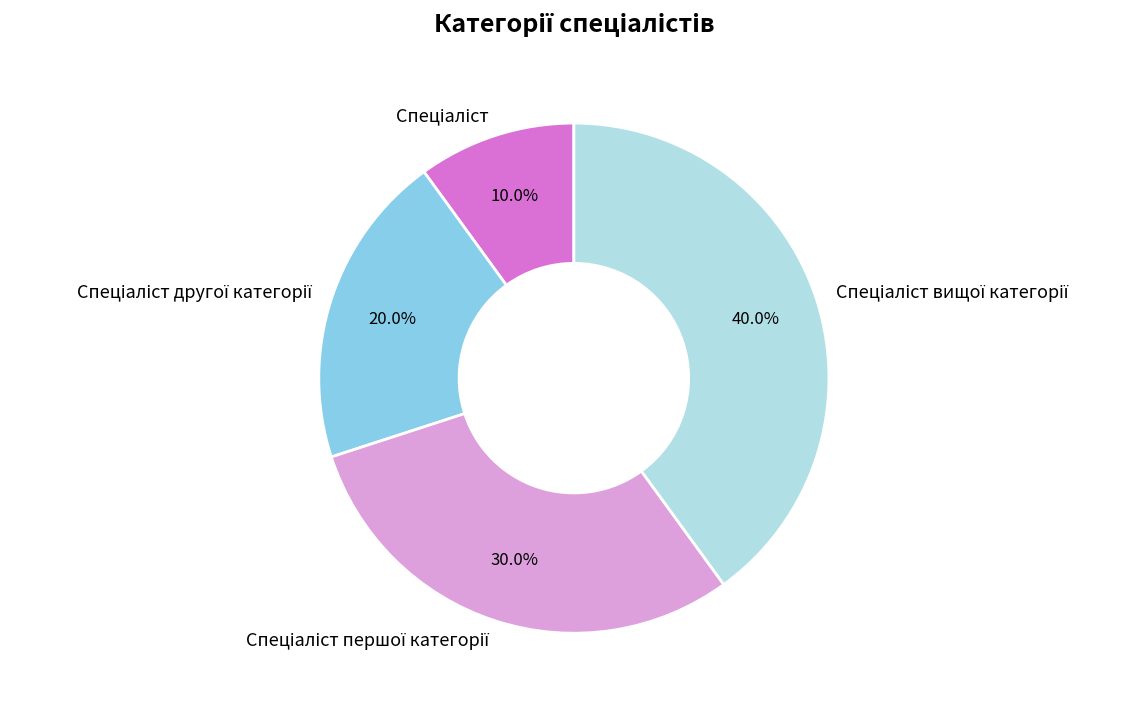

Is there any slice that represents more than half of the pie?

No